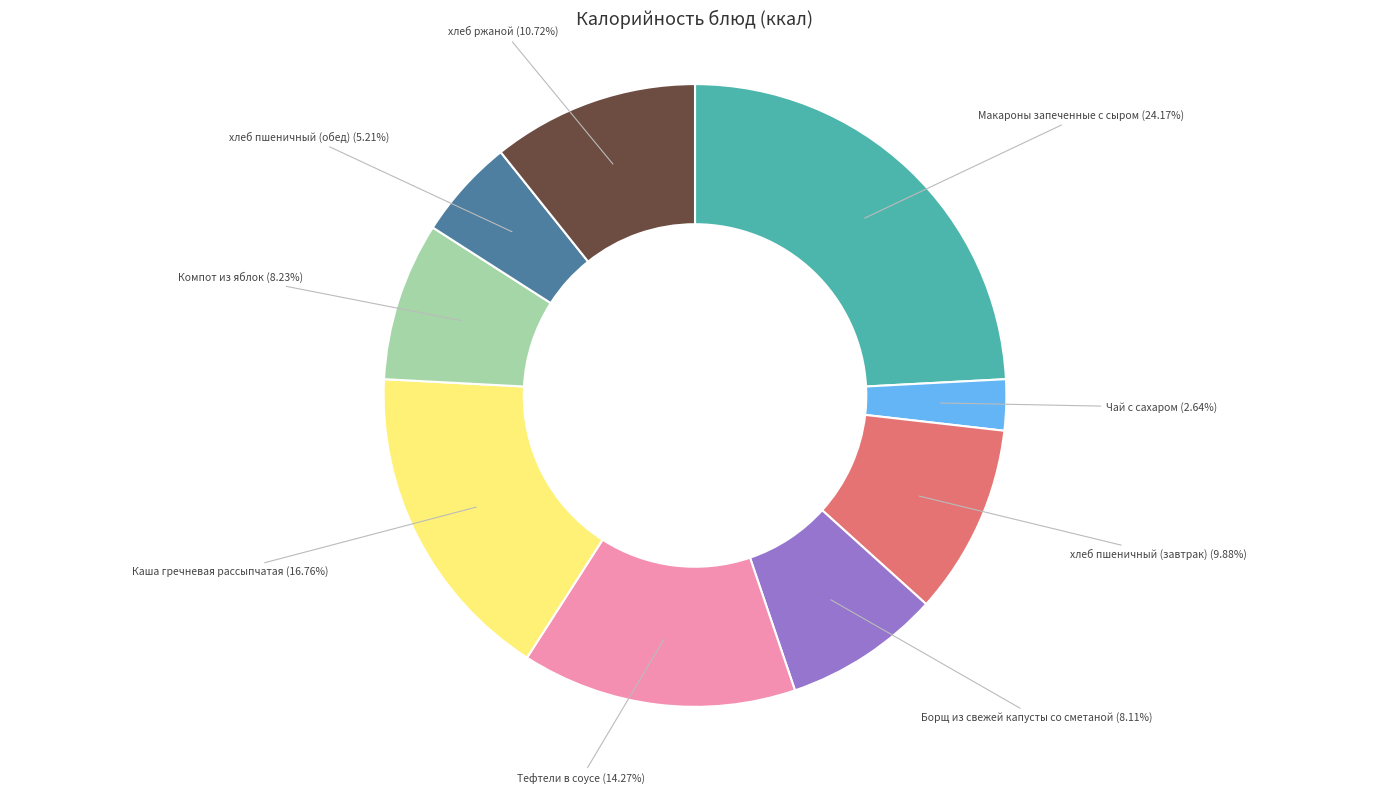

What percentage is the хлеб пшеничный (завтрак) slice, to the nearest percent?

10%